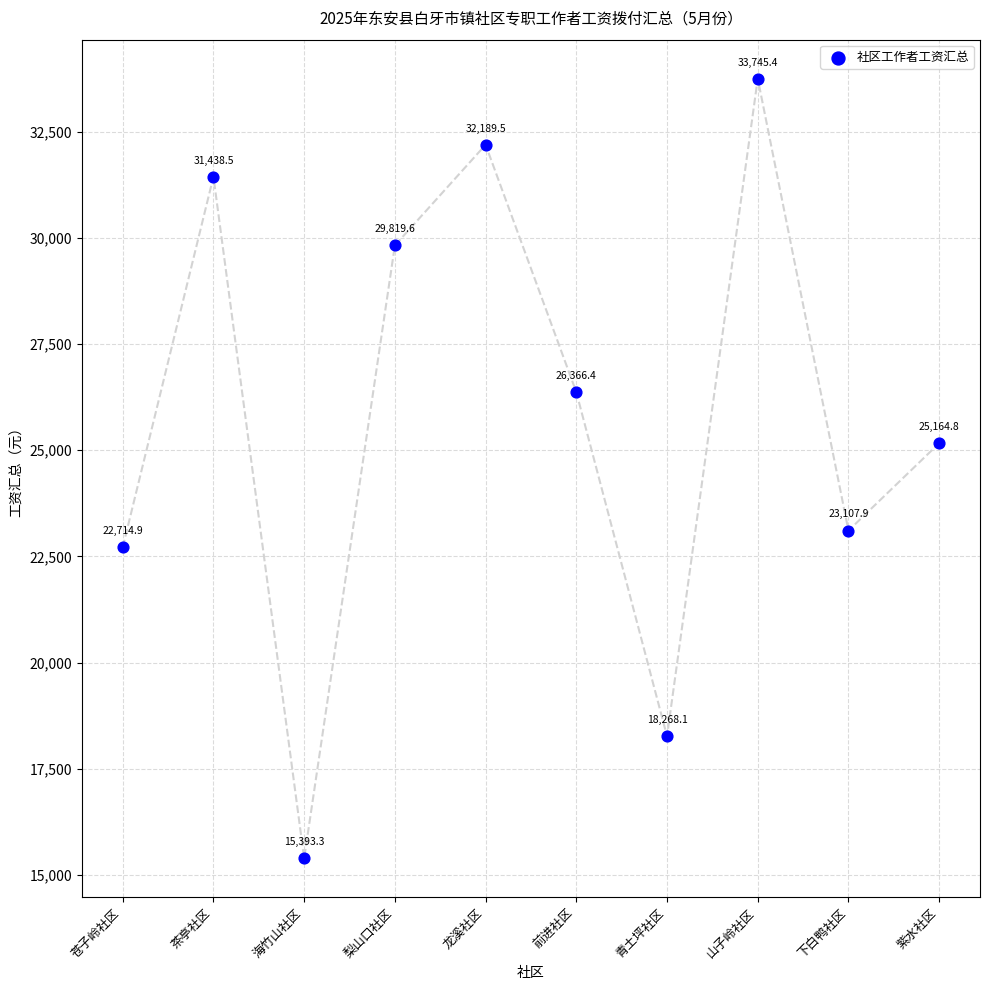

What is the average Y value?

25820.8